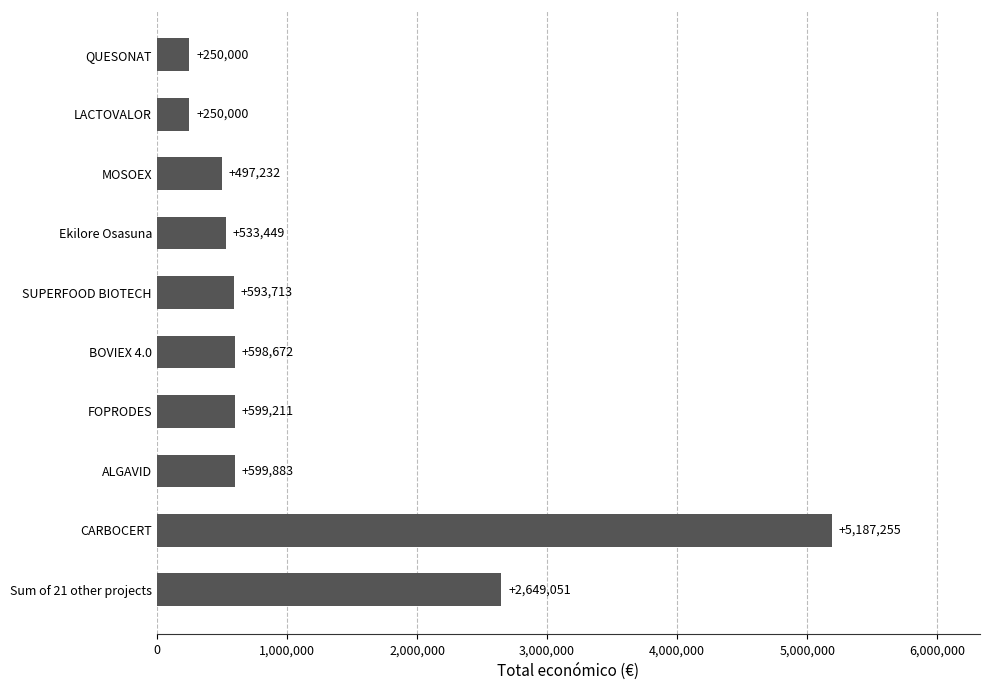

Between FOPRODES and CARBOCERT, which is larger?

CARBOCERT